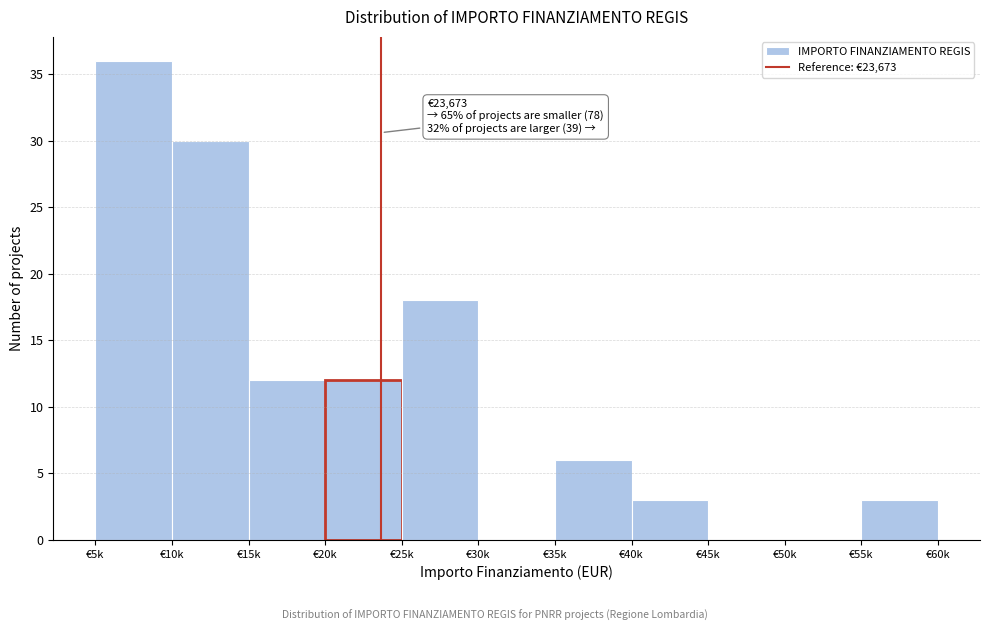

Reading right to left, what are all the values shown in this chart?

€55k=3	€50k=0	€45k=0	€40k=3	€35k=6	€30k=0	€25k=18	€20k=12	€15k=12	€10k=30	€5k=36